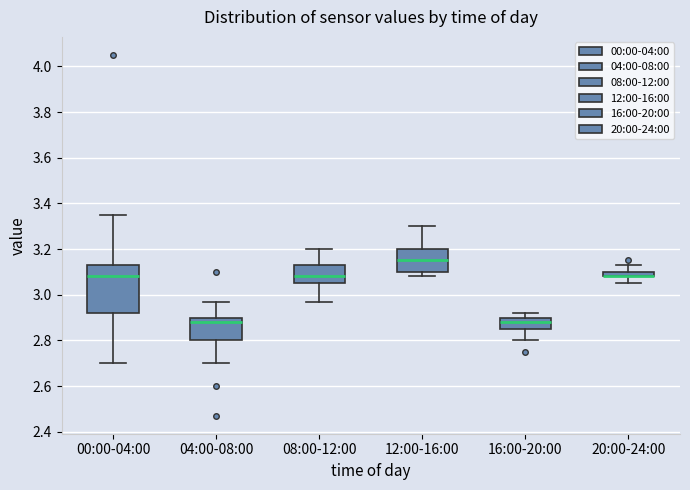

Which box is the tallest, from its lower edge to its upper edge?

00:00-04:00